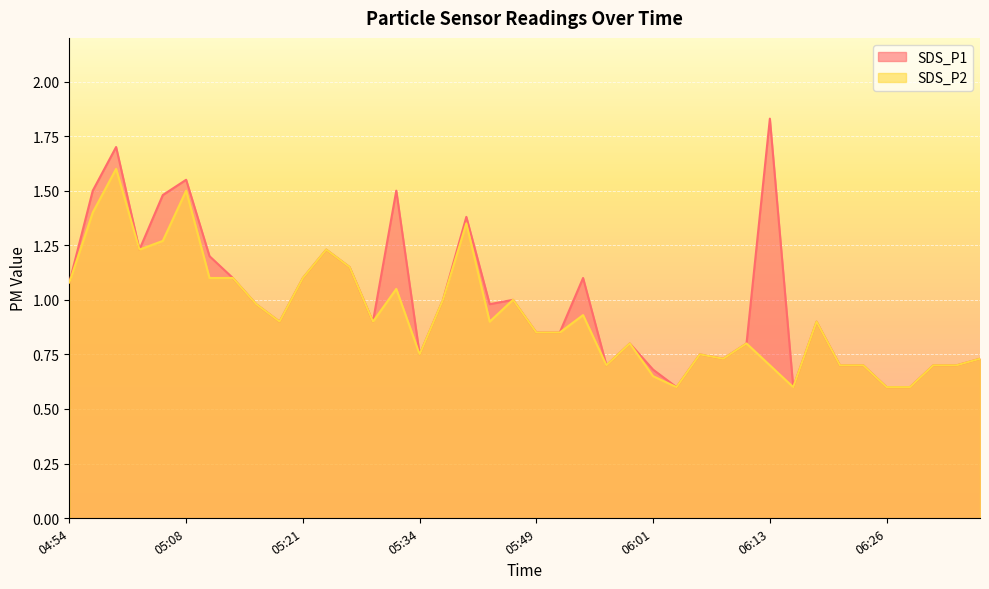

What is the label of the 2nd point from the right?

06:33